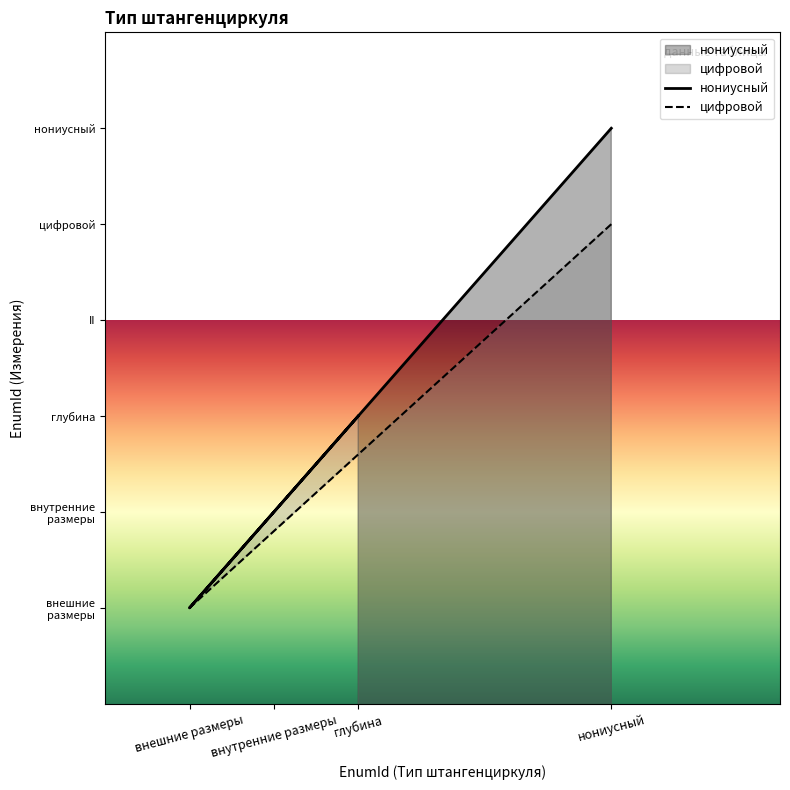

In цифровой, how many points are lower than both neighbors (excluding endpoints)?

1